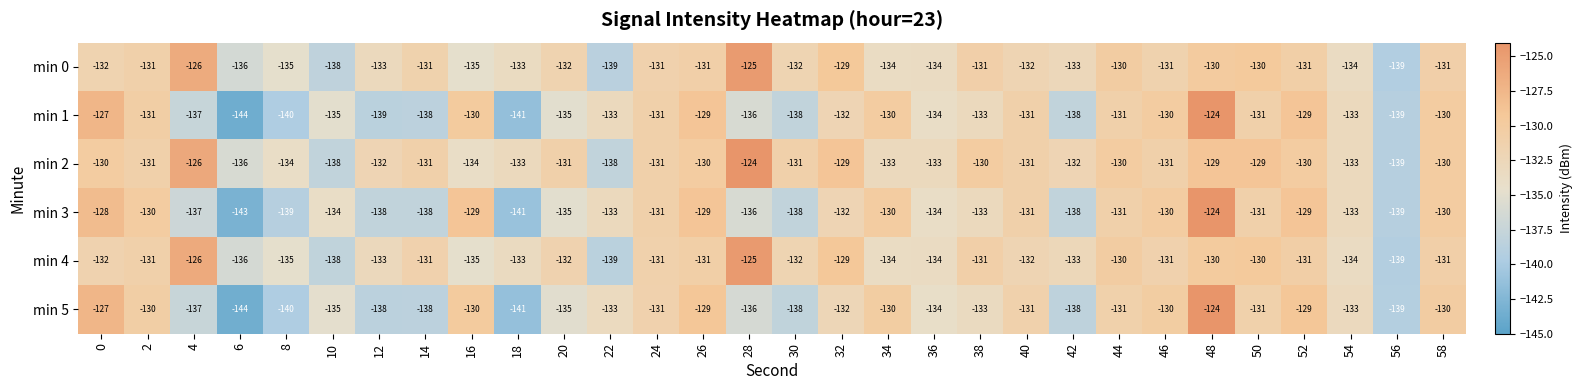

What is the smallest value displayed?

-144